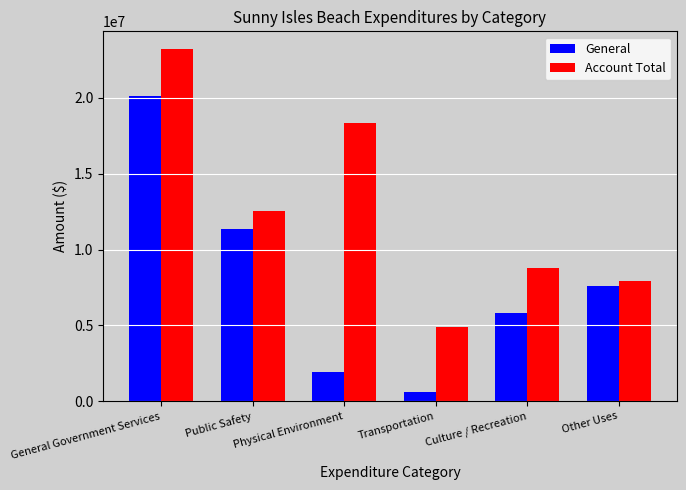

What is the difference between the highest and lowest values at Physical Environment?

16429419